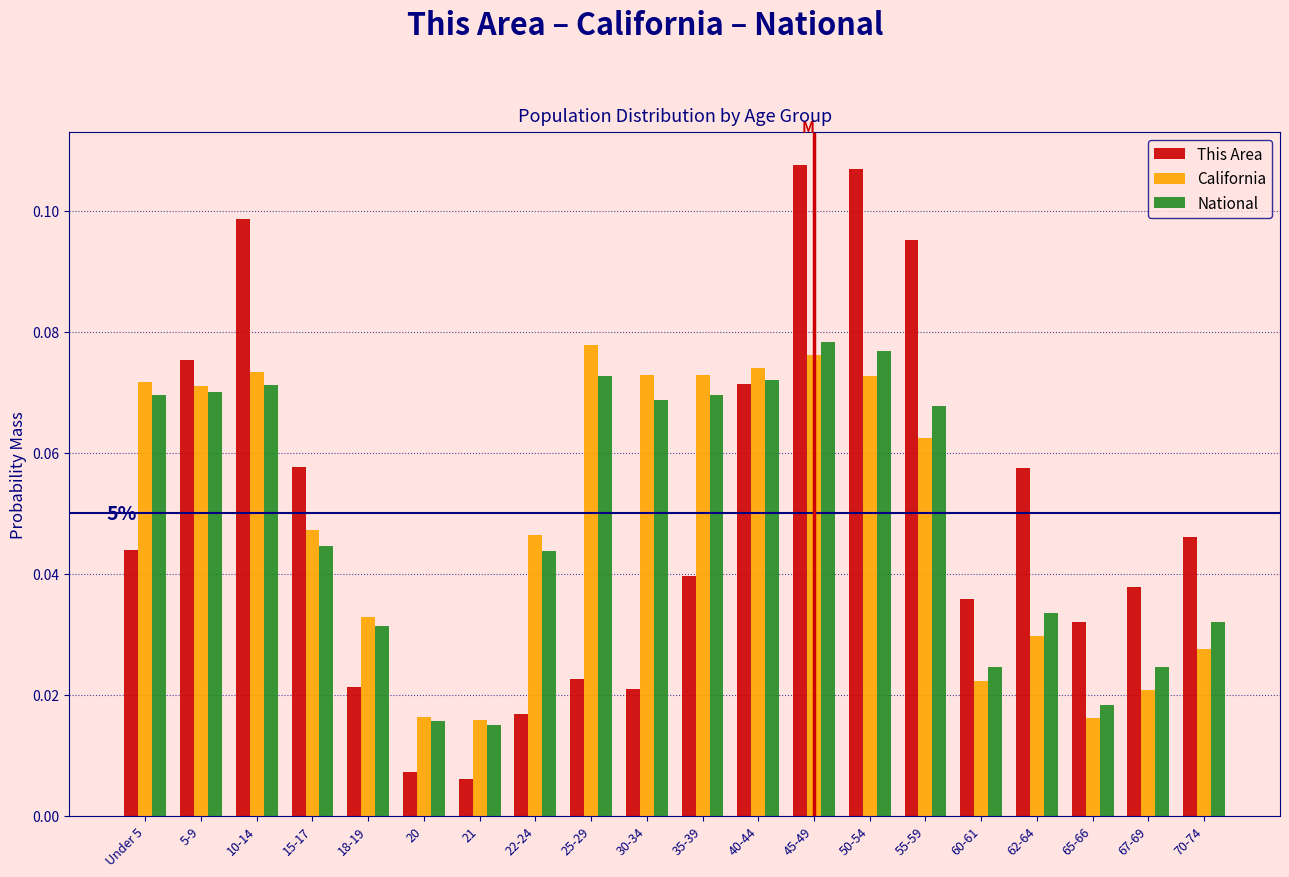

Which series changed the most between Under 5 and 50-54?

This Area